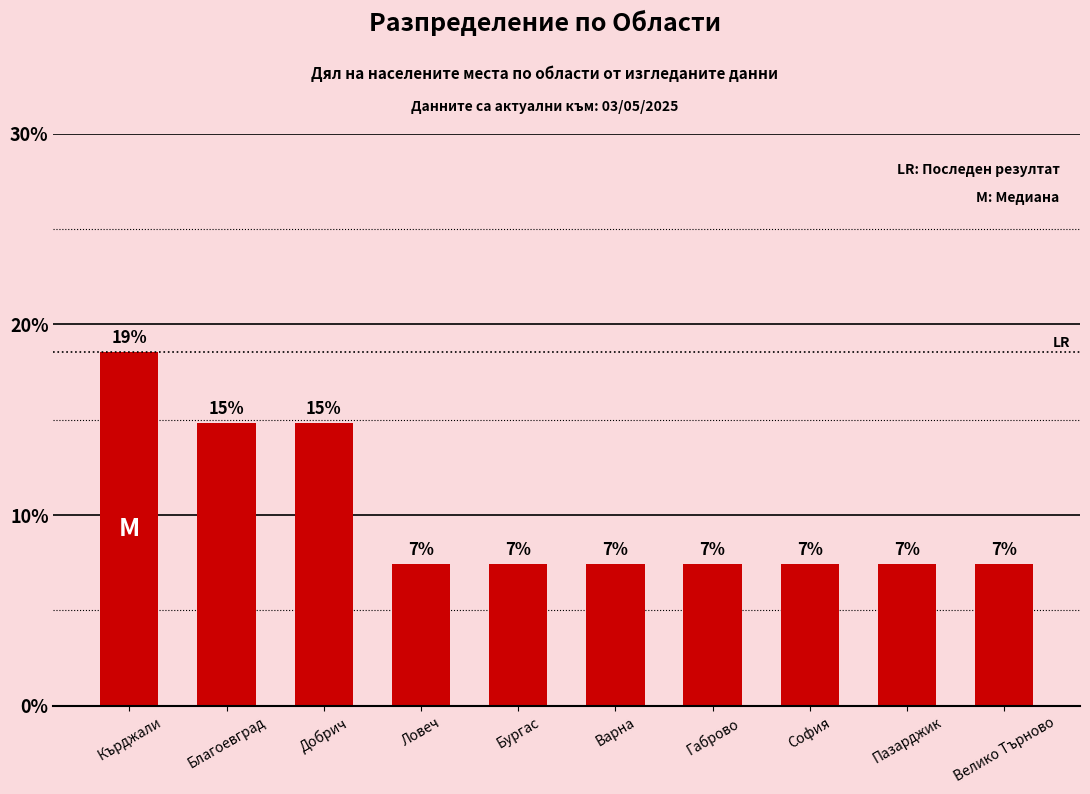

What is the change in value from Кърджали to Пазарджик?

-11.1